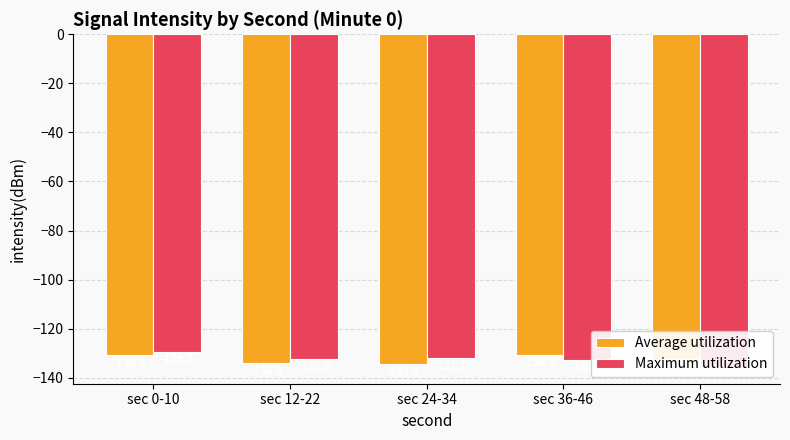

What is the total value across all series at sec 12-22?

-266.4